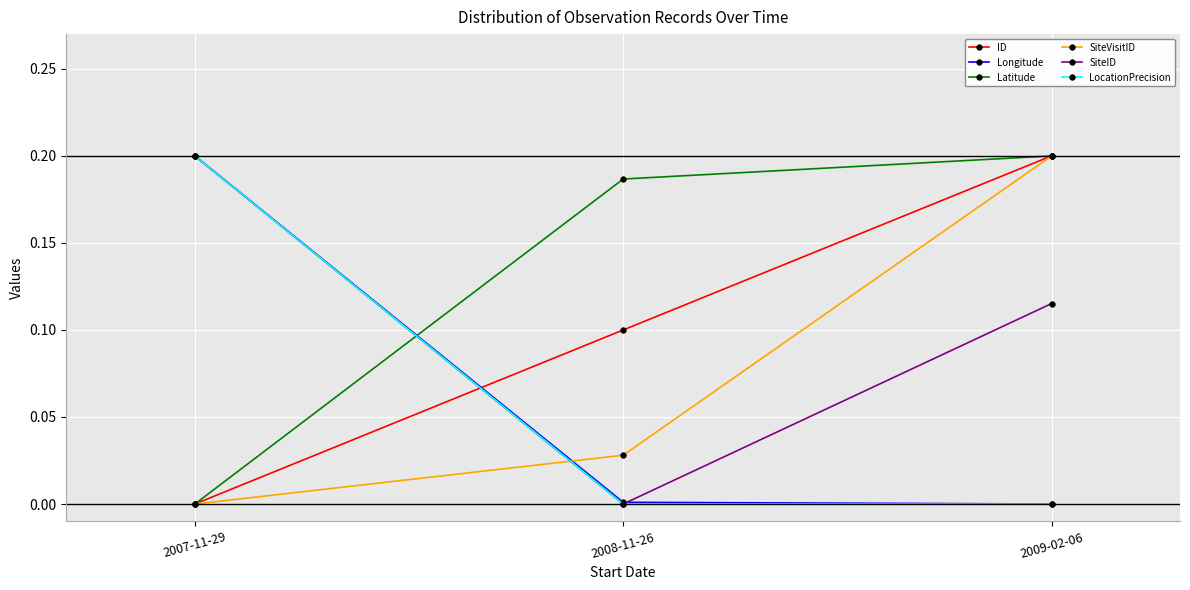

Which category has the highest value in the ID series?

2009-02-06